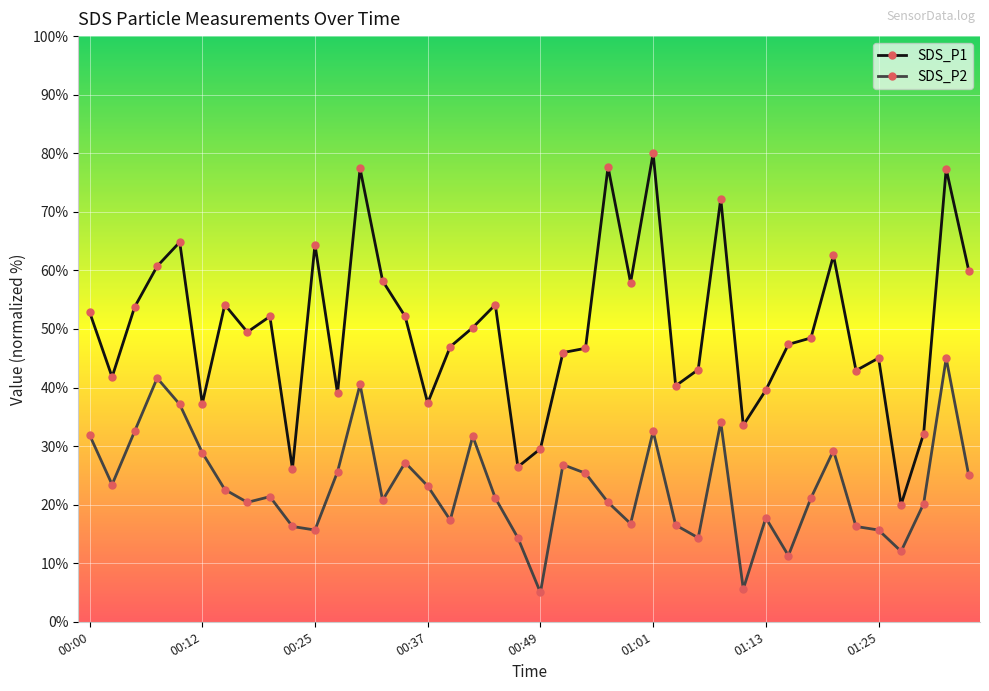

Count the number of categories in the chart.

40